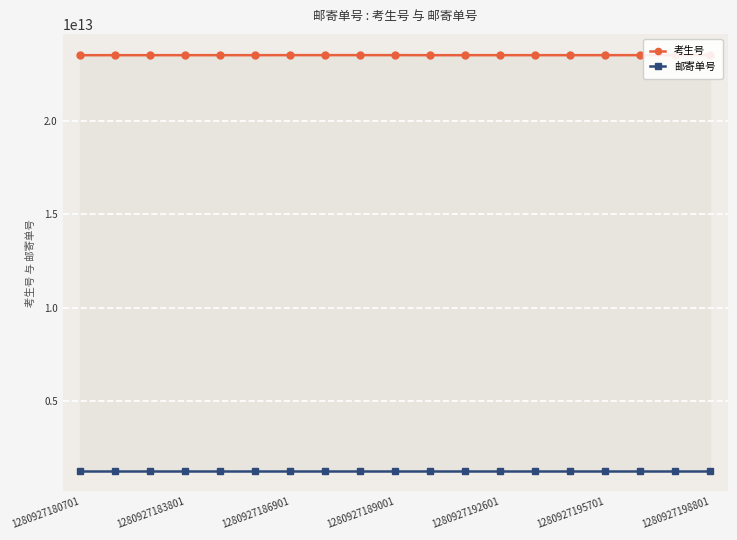

True or false: 考生号 and 邮寄单号 cross at least once.

False